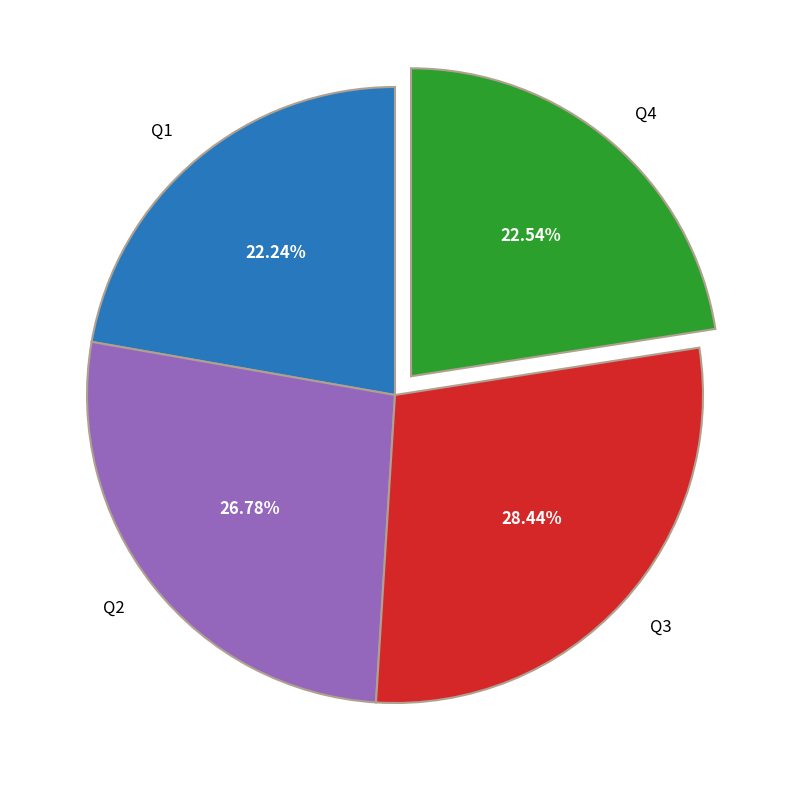

Does Q2 account for over 50% of the chart?

No